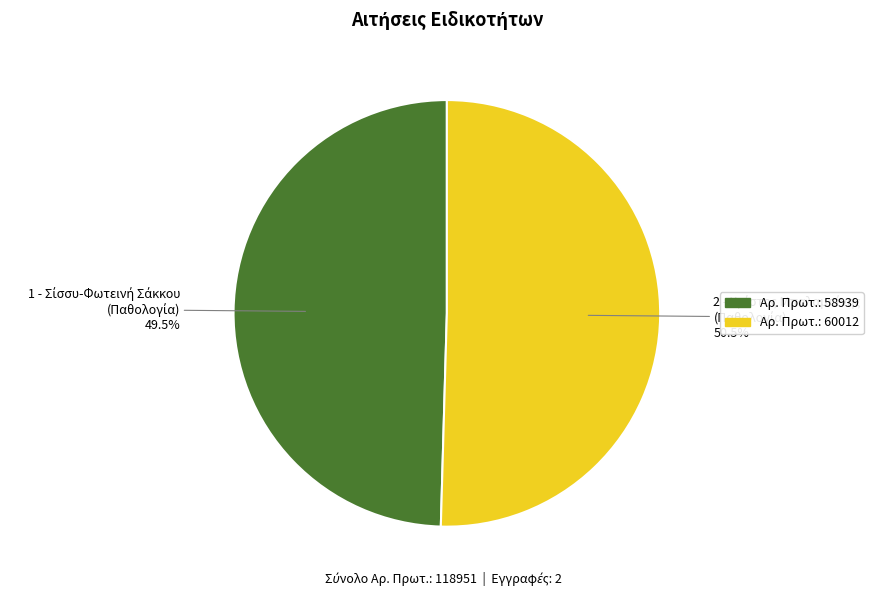

Does any single category account for the majority?

Yes